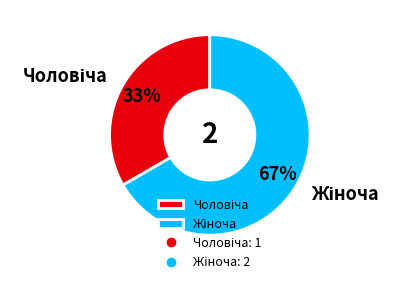

Is there a majority slice in this chart?

Yes